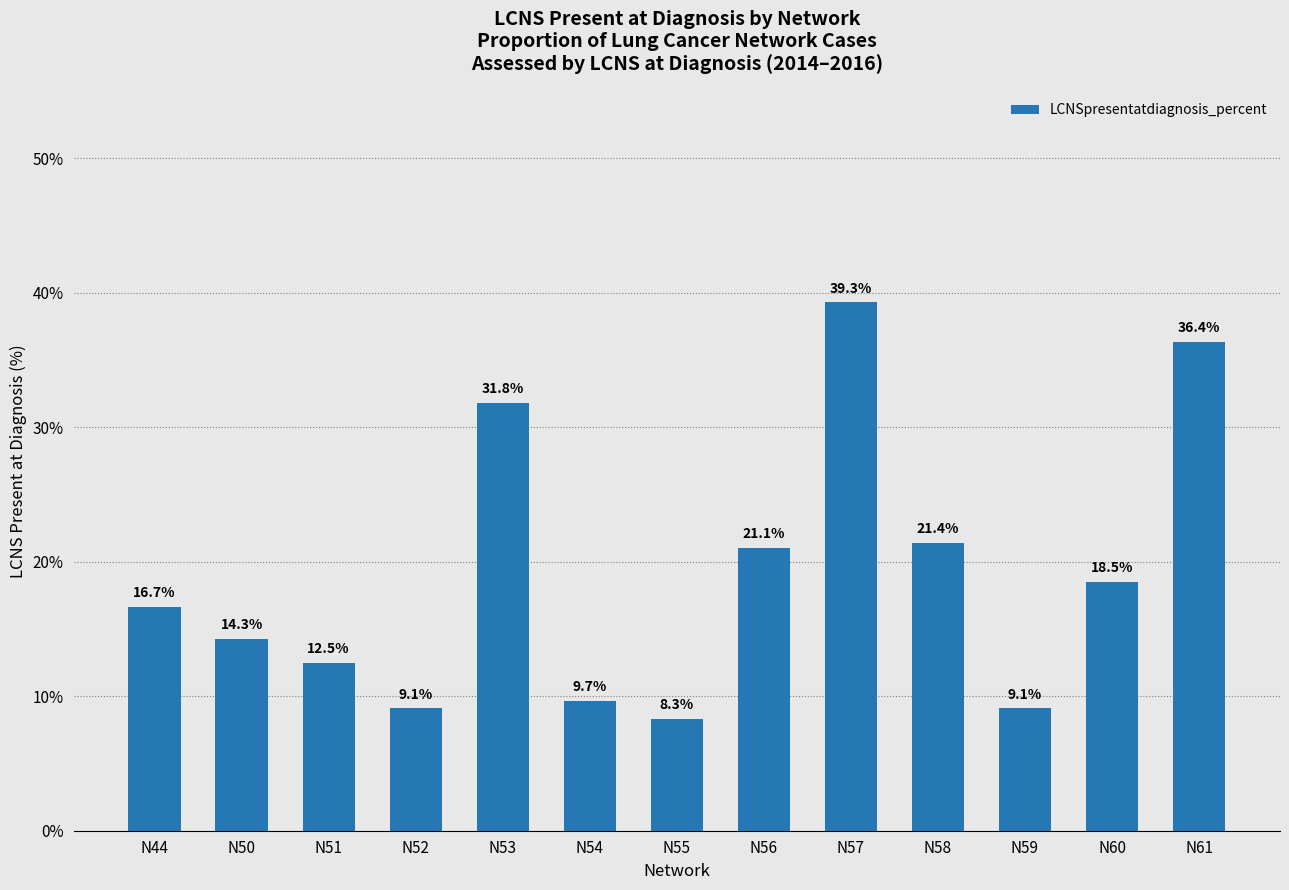

What is the greatest value displayed?

39.3